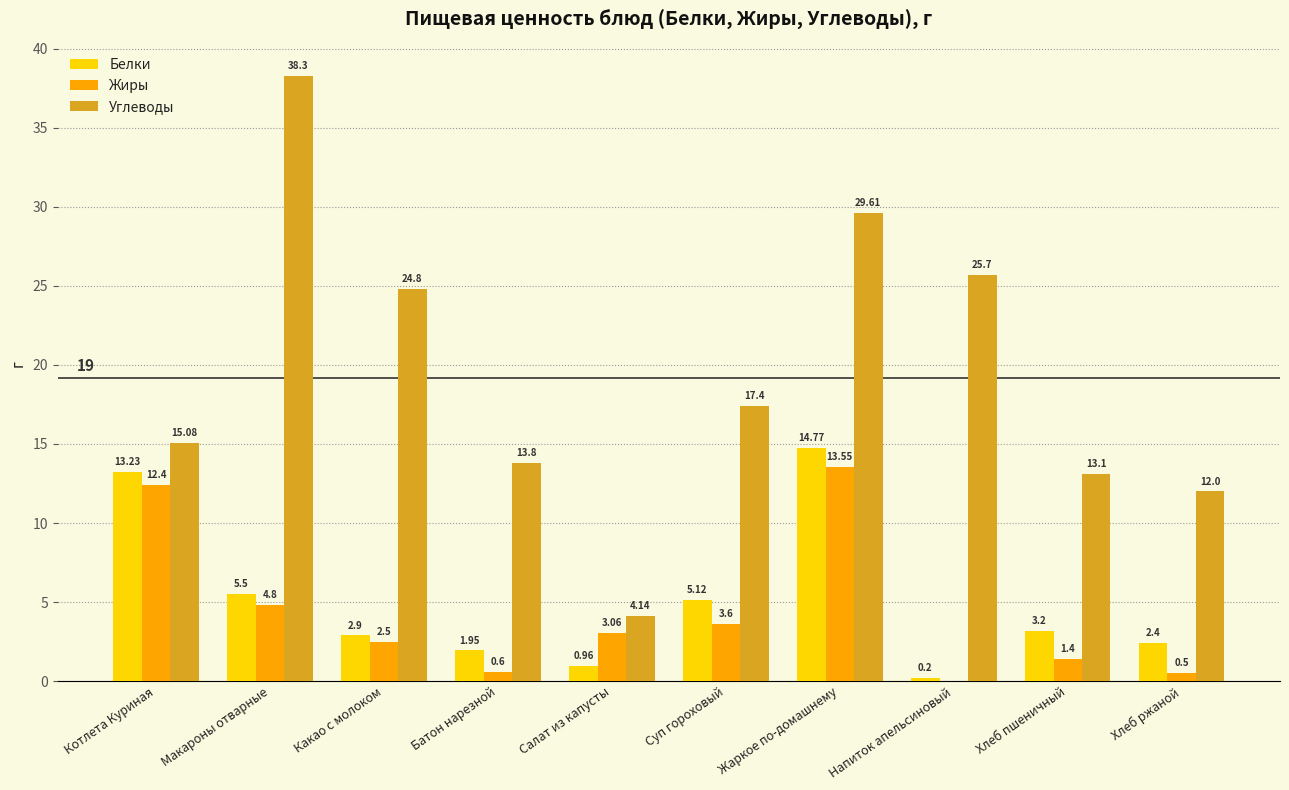

How many series are shown in this chart?

3